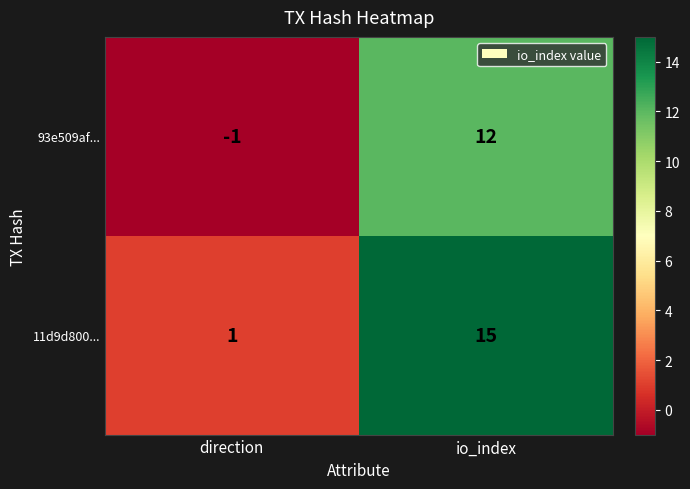

Rank the series by their average value, from highest to lowest.

11d9d800..., 93e509af...